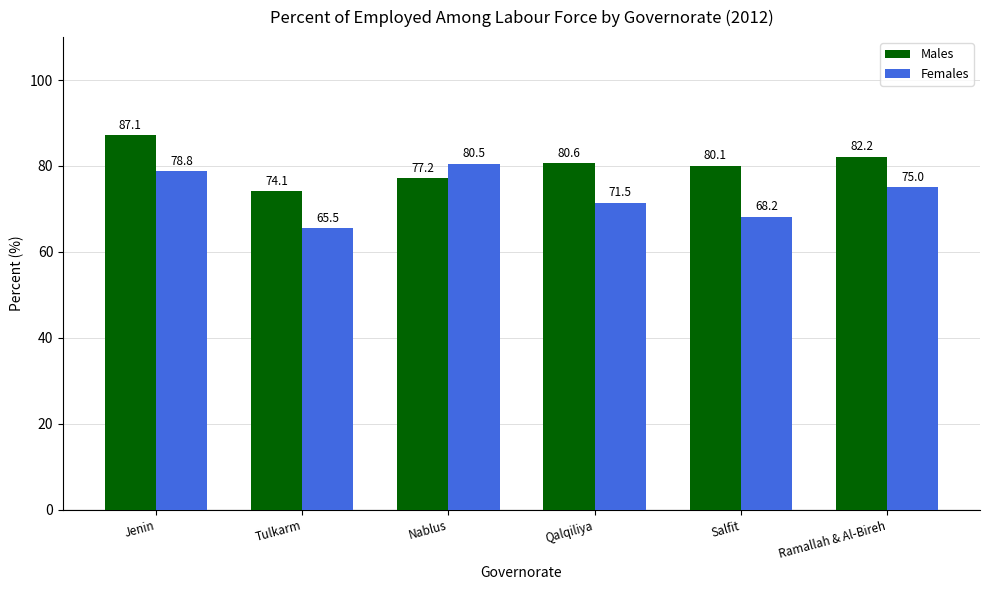

Rank the series by their average value, from highest to lowest.

Males, Females